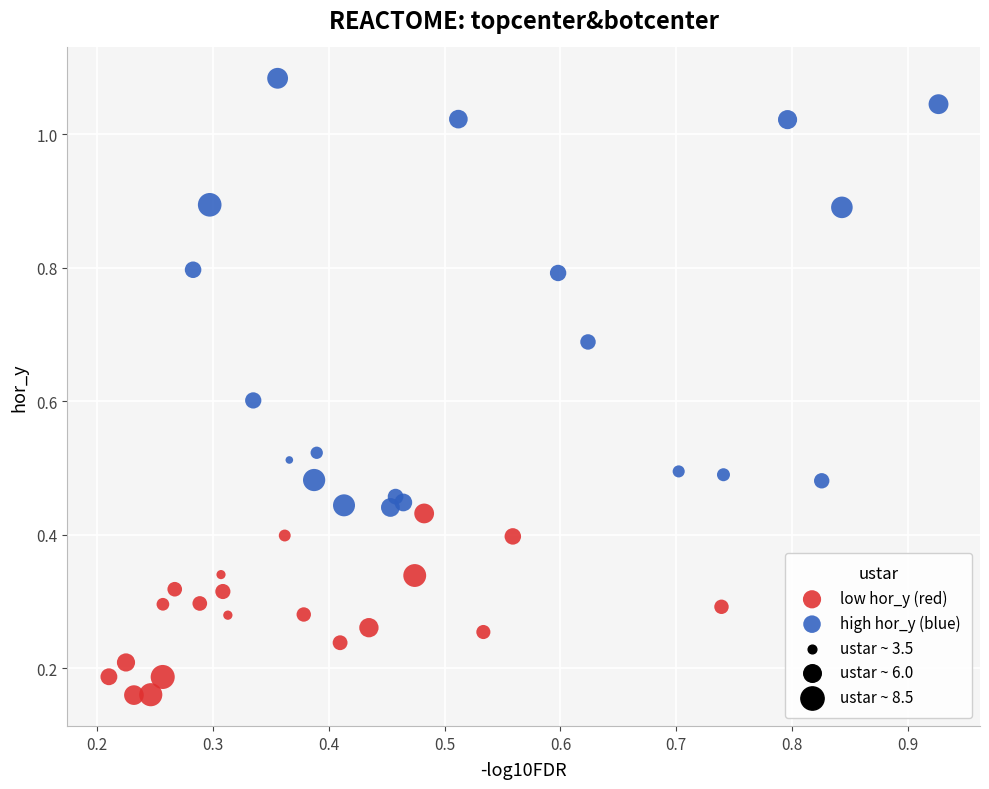

Which series has the largest Y range (max minus min)?

high hor_y (blue)